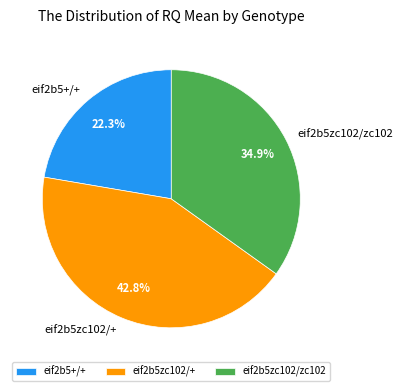

Which category has the smallest portion of the pie?

eif2b5+/+